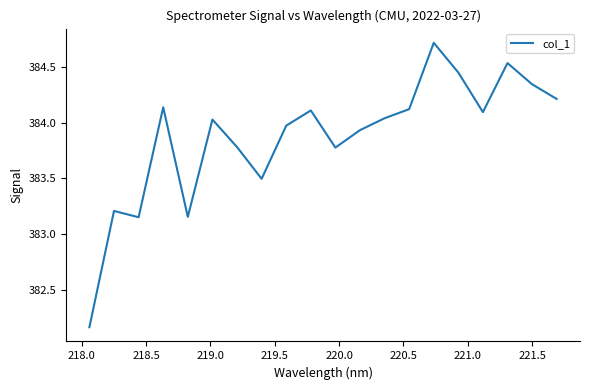

What is the greatest value displayed?

384.7